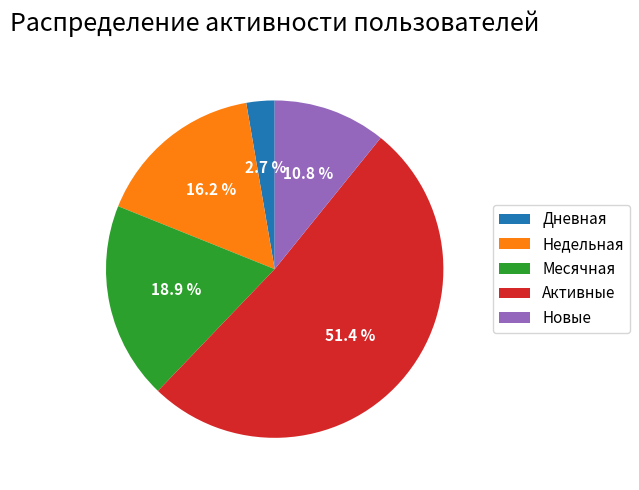

What is the ratio of the value at Новые to the value at Дневная?

4.0